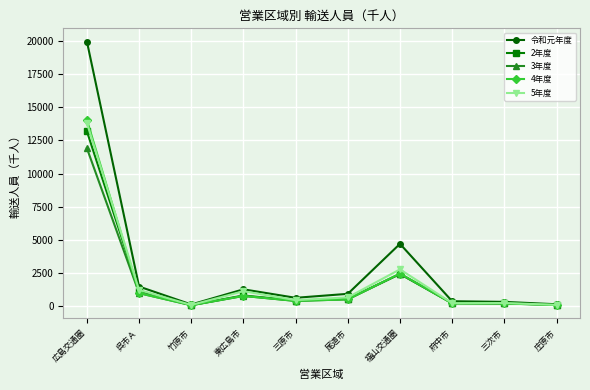

What is the label of the 8th point from the left?

府中市